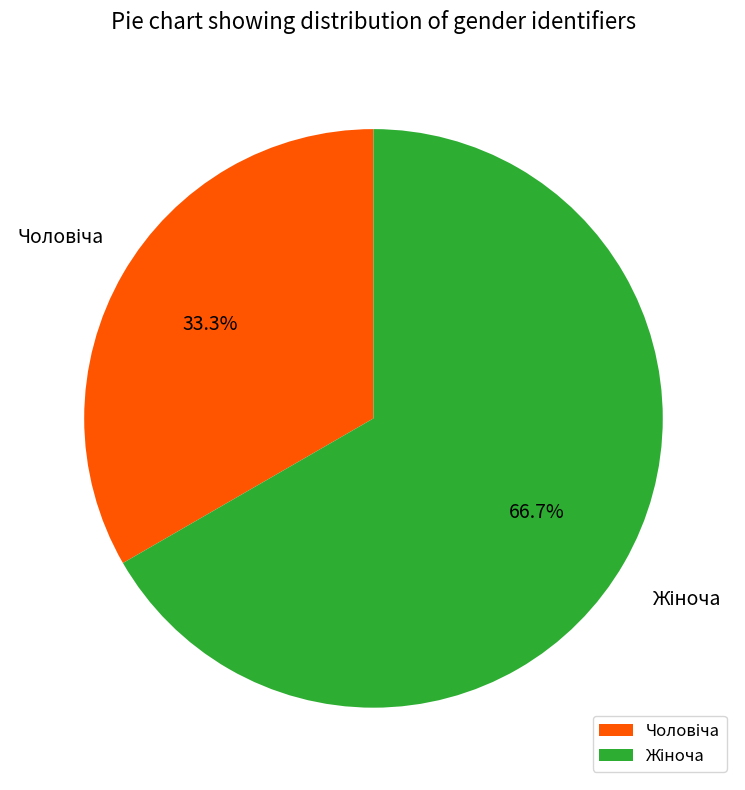

Is there any slice that represents more than half of the pie?

Yes